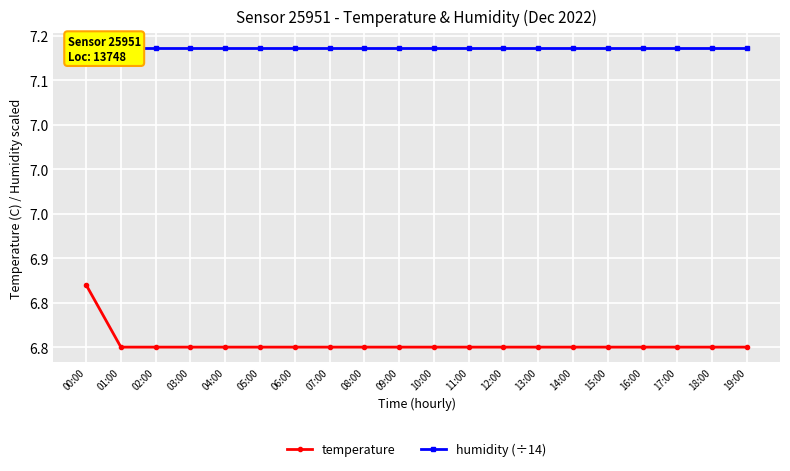

How many series are shown in this chart?

2